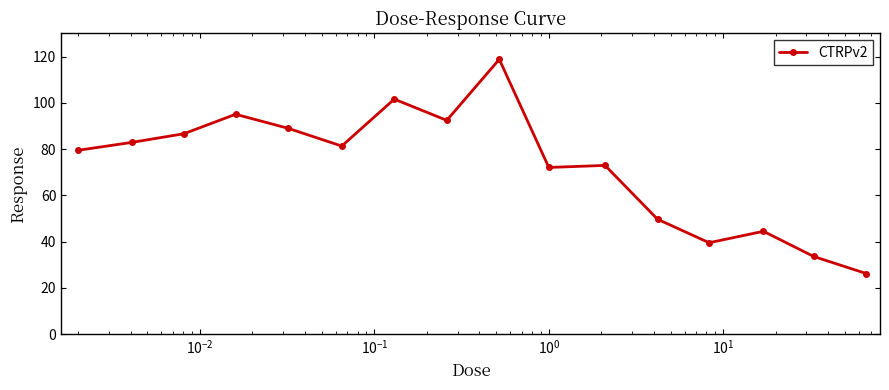

What is the sum of all values?

1165.8